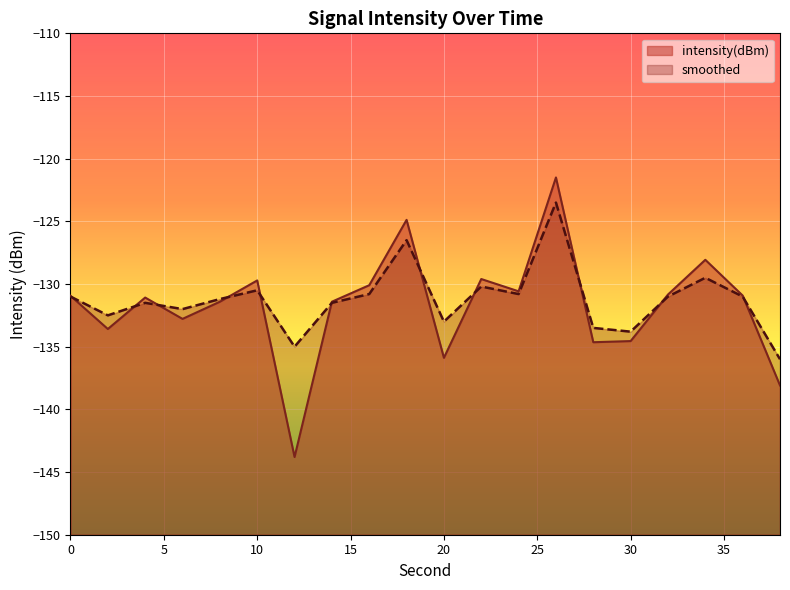

How many data points in smoothed are less than -131?

10